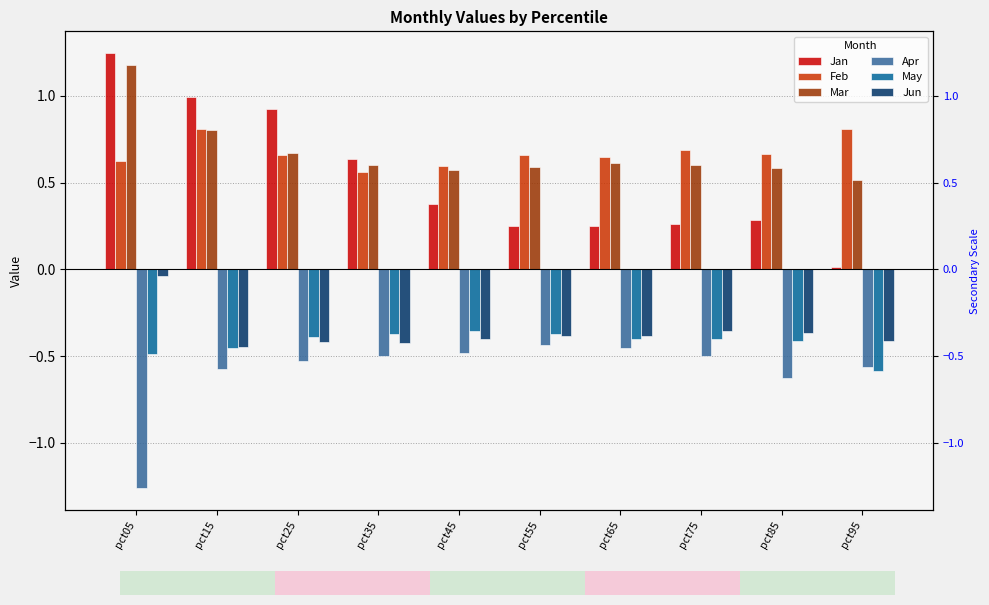

Which label corresponds to the smallest value in the chart?

pct05